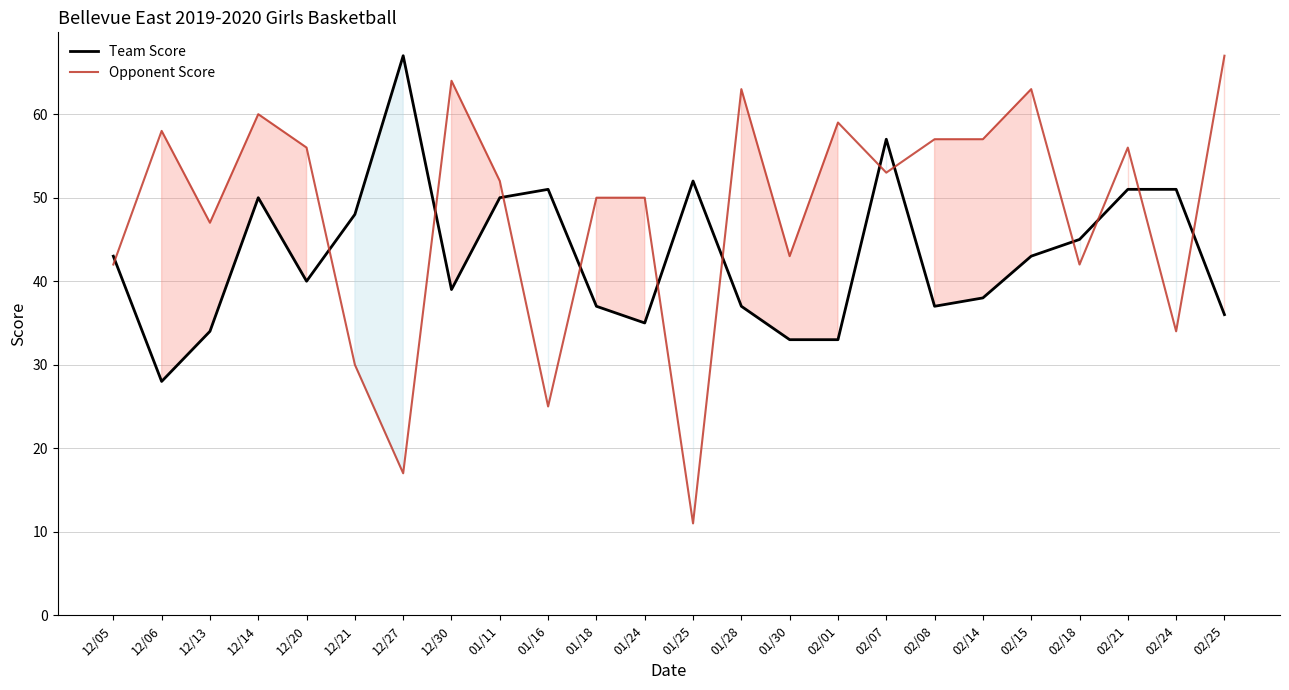

True or false: Team Score and Opponent Score intersect in this chart.

True